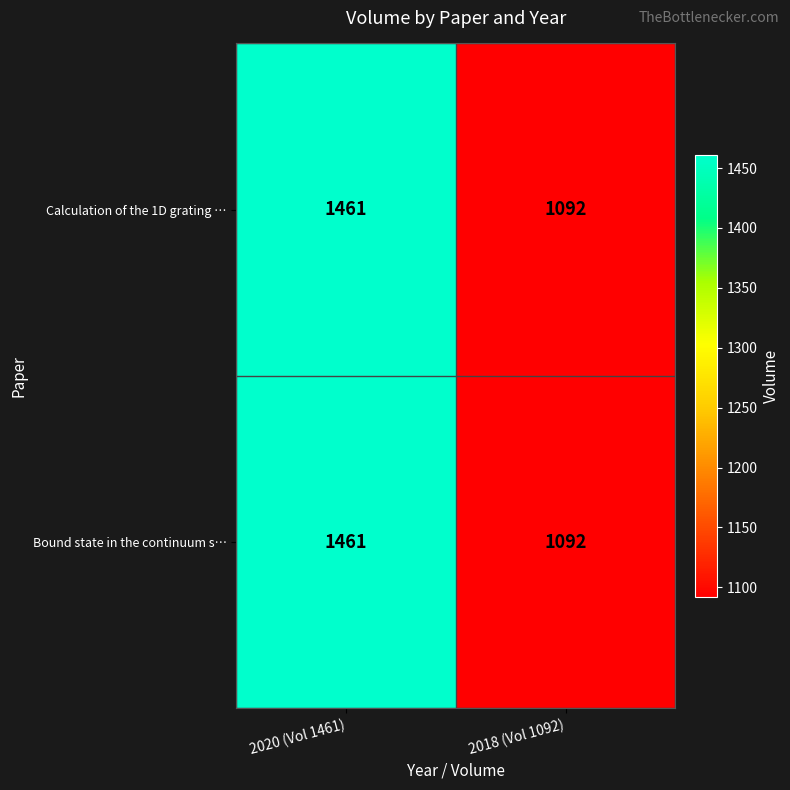

At how many categories does at least one series exceed 1283?

1